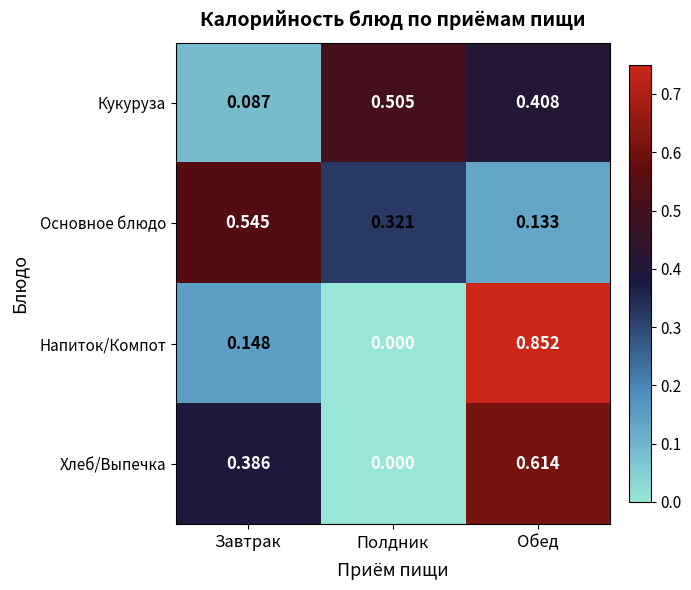

Rank the series by their maximum value, from lowest to highest.

Кукуруза, Основное блюдо, Хлеб/Выпечка, Напиток/Компот